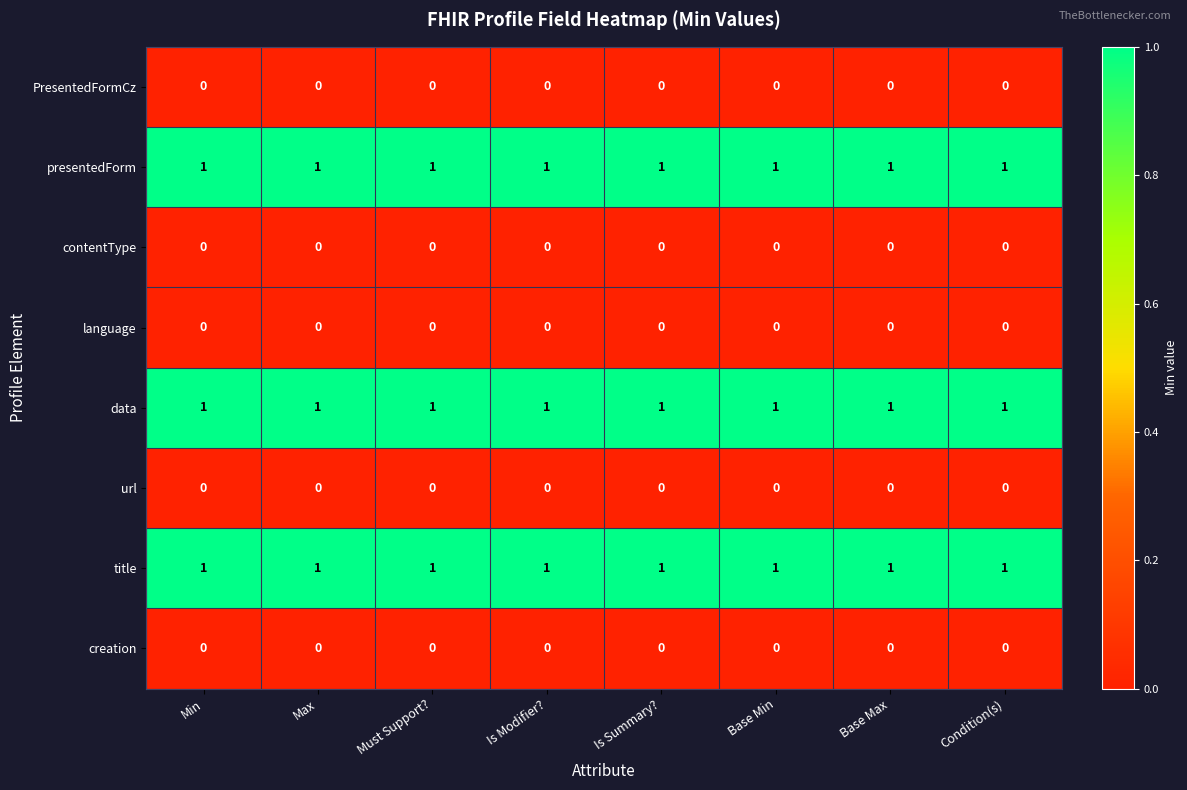

The value of language at Is Modifier? is 0. True or false?

True